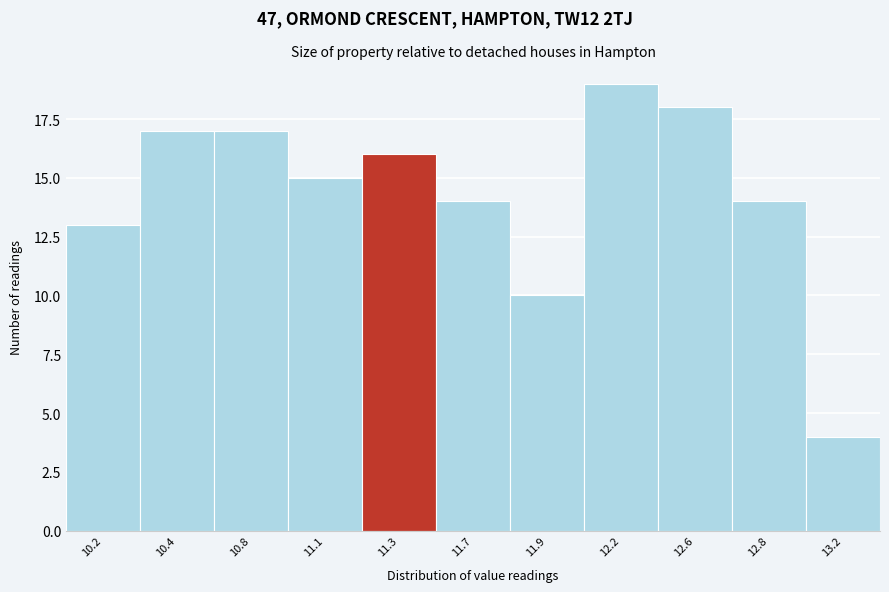

Reading left to right, list all the values displayed in this chart.

13	17	17	15	16	14	10	19	18	14	4